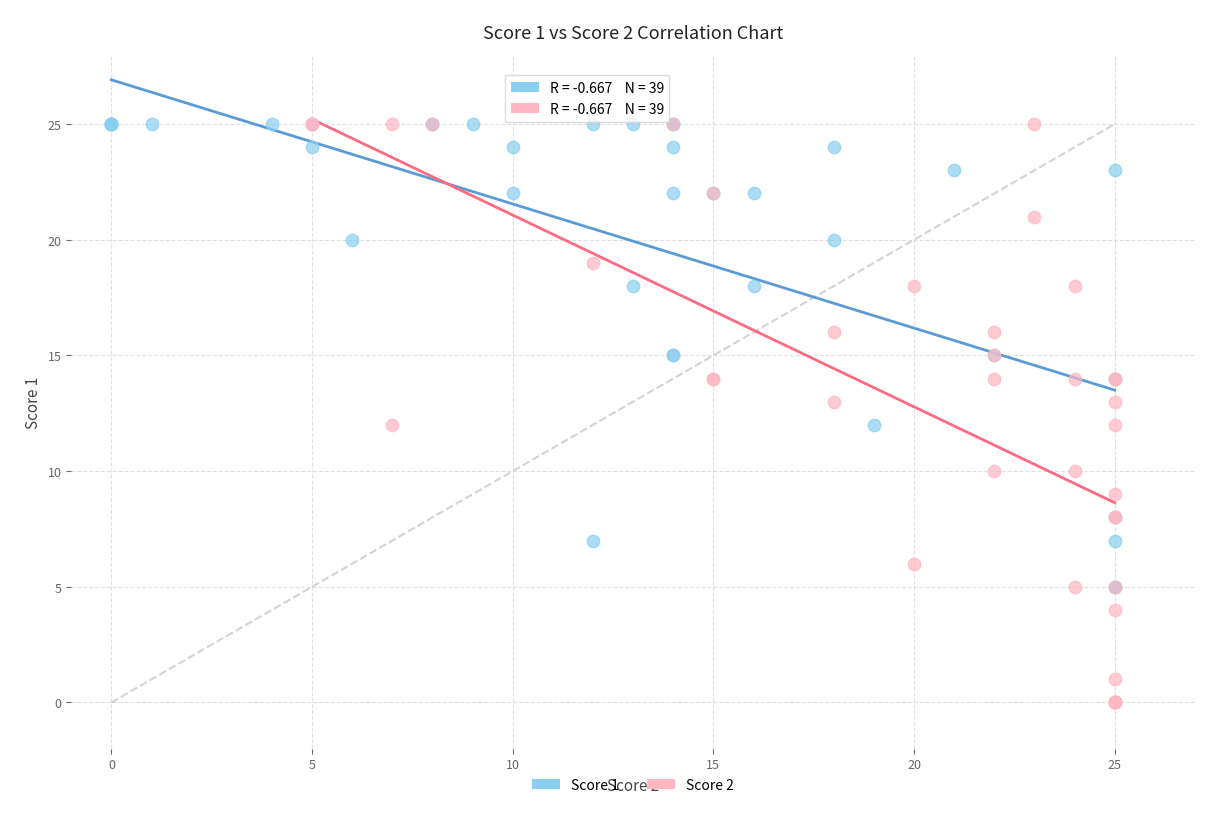

Which series contains the lowest Y value?

Score 2